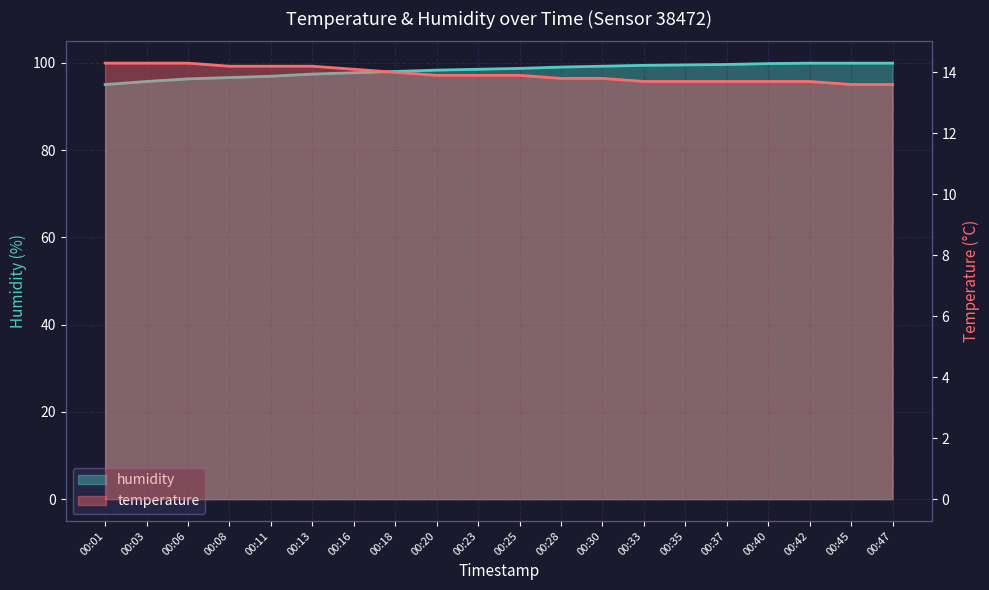

What is the total value across all series at 00:13?

111.6